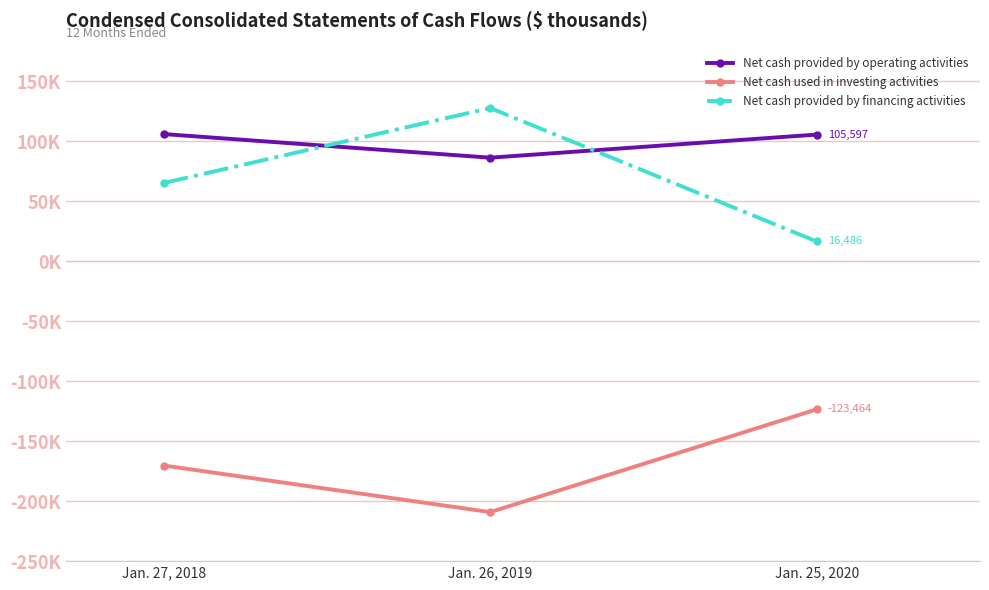

What are all the series names shown in the legend?

Net cash provided by operating activities, Net cash used in investing activities, Net cash provided by financing activities